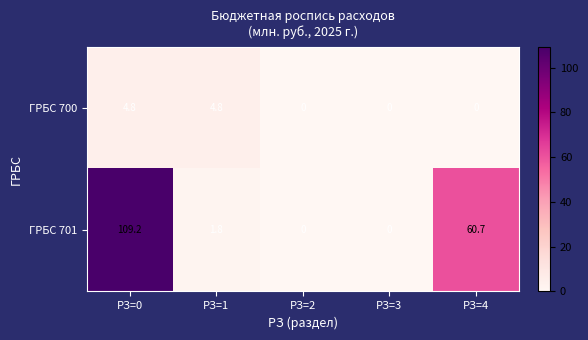

Reading right to left, list all the values displayed in this chart.

ГРБС 700: РЗ=4=0.0	РЗ=3=0.0	РЗ=2=0.0	РЗ=1=4.8	РЗ=0=4.8
ГРБС 701: РЗ=4=60.7	РЗ=3=0.0	РЗ=2=0.0	РЗ=1=1.8	РЗ=0=109.2